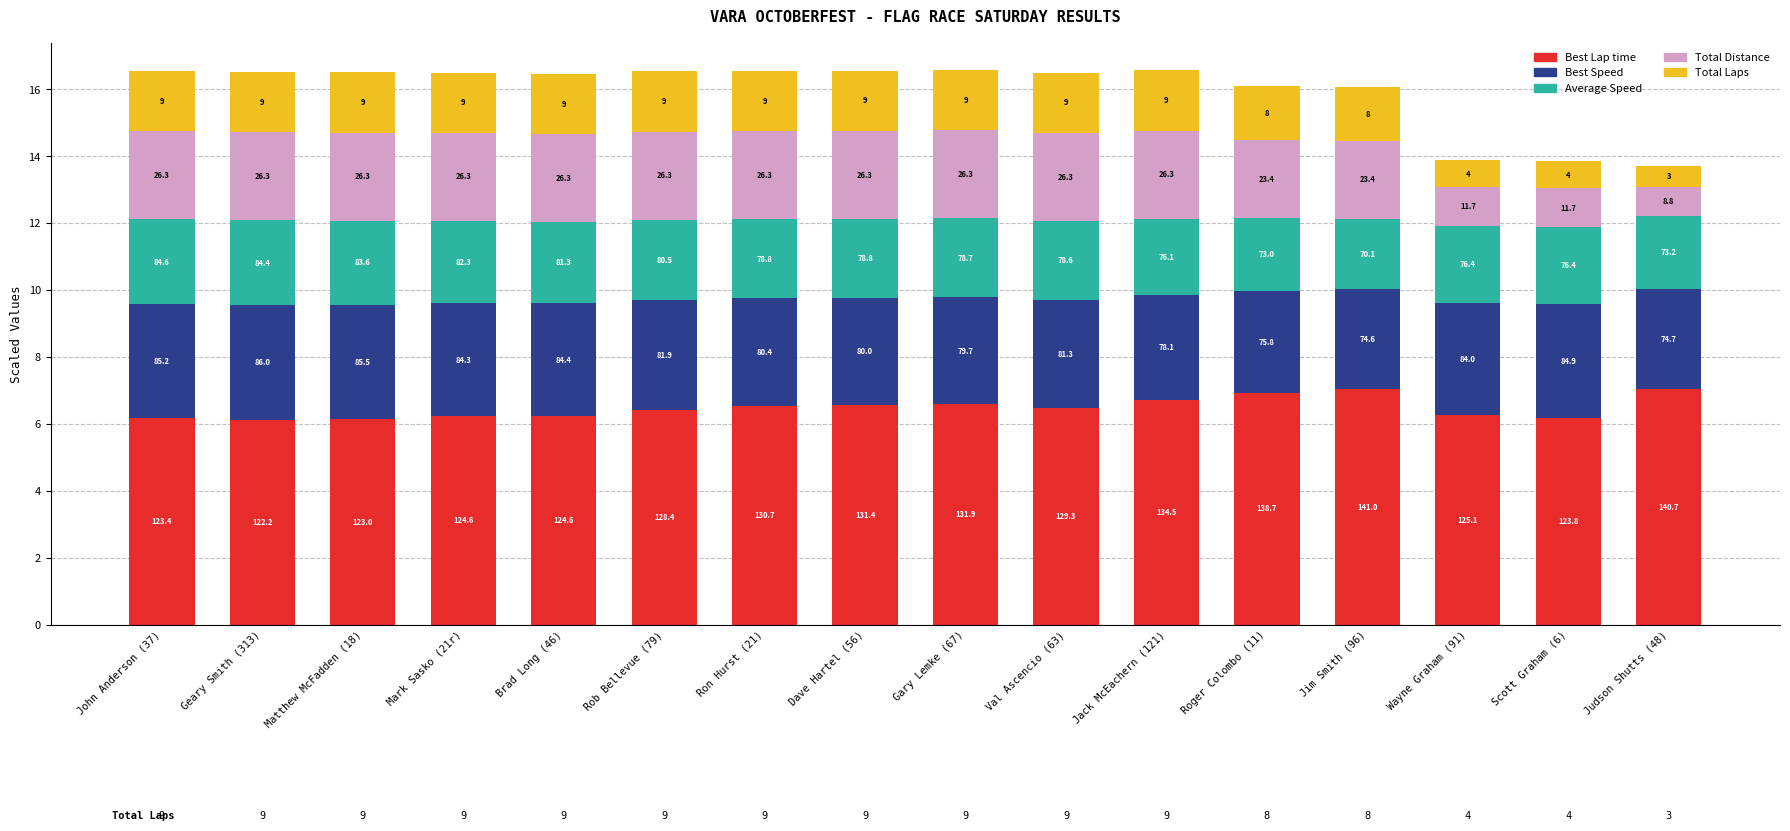

What is the average value of the Average Speed series?

2.4